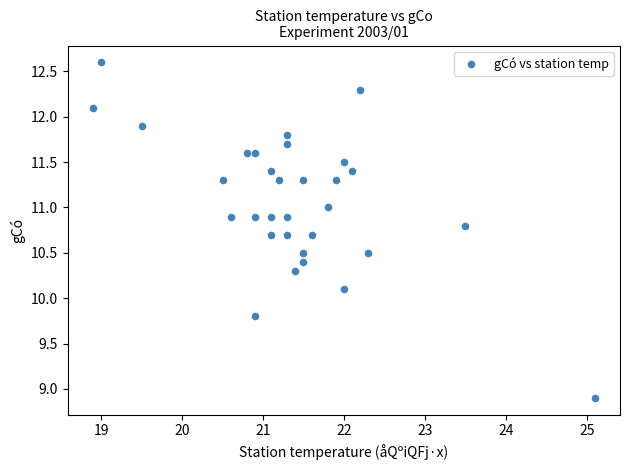

What is the range of X values (max minus min)?

6.2